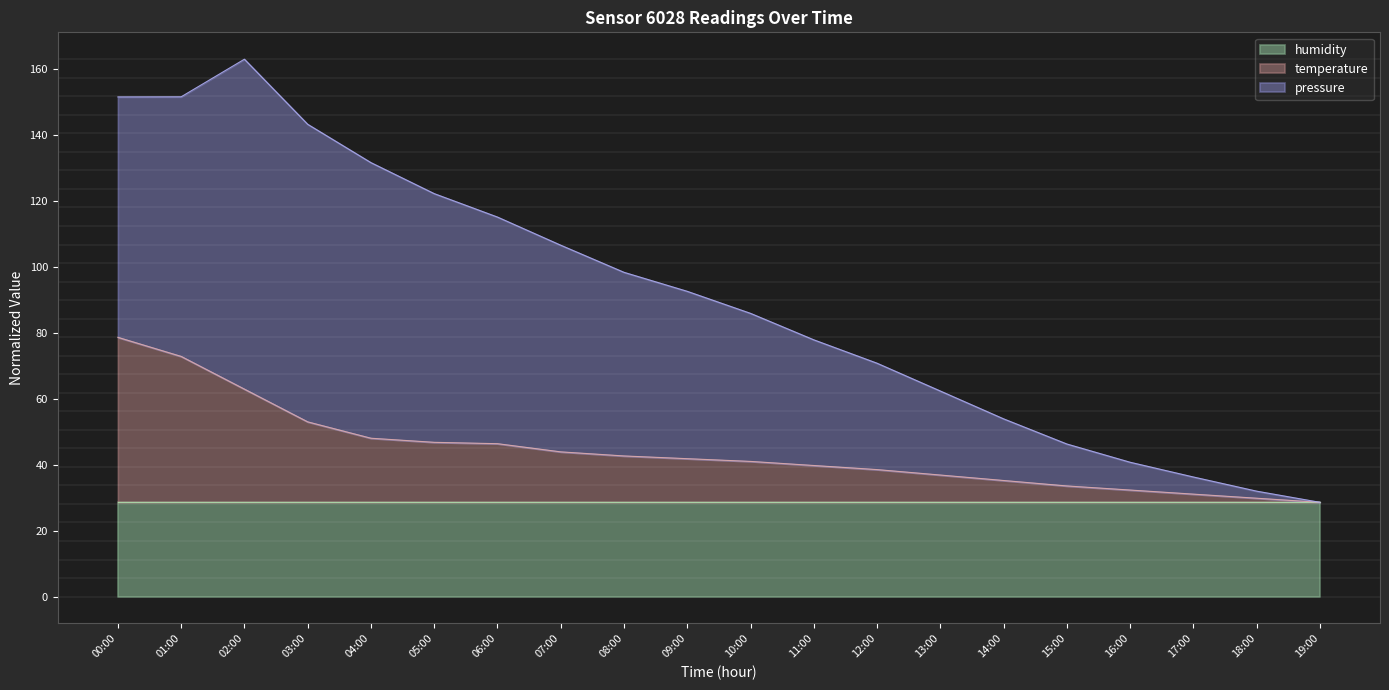

What is the total value across all series at 11:00?

77.8